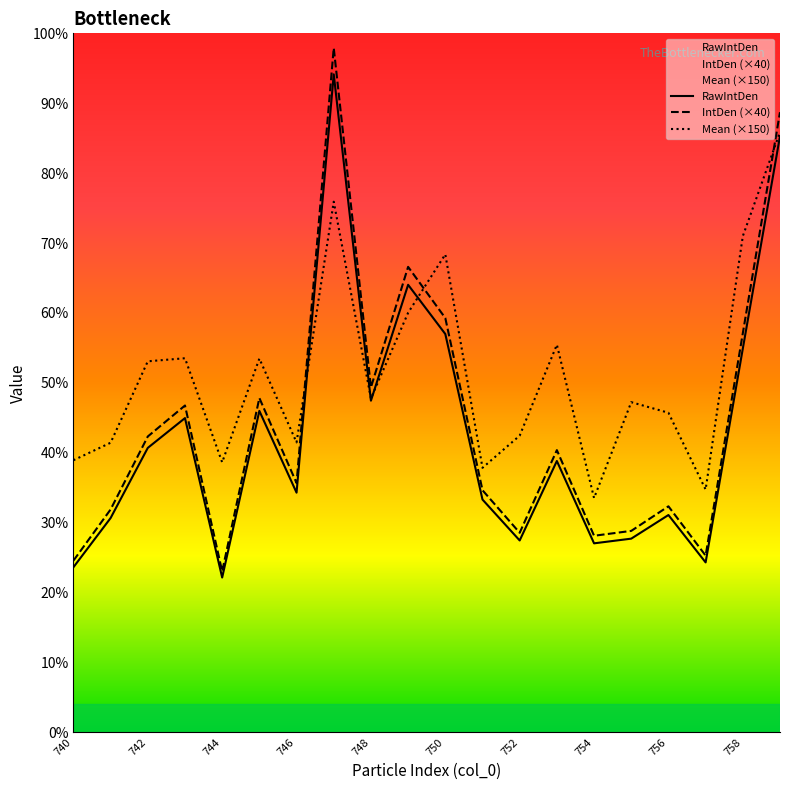

What is the difference between the maximum and minimum values in the RawIntDen series?

93583.0